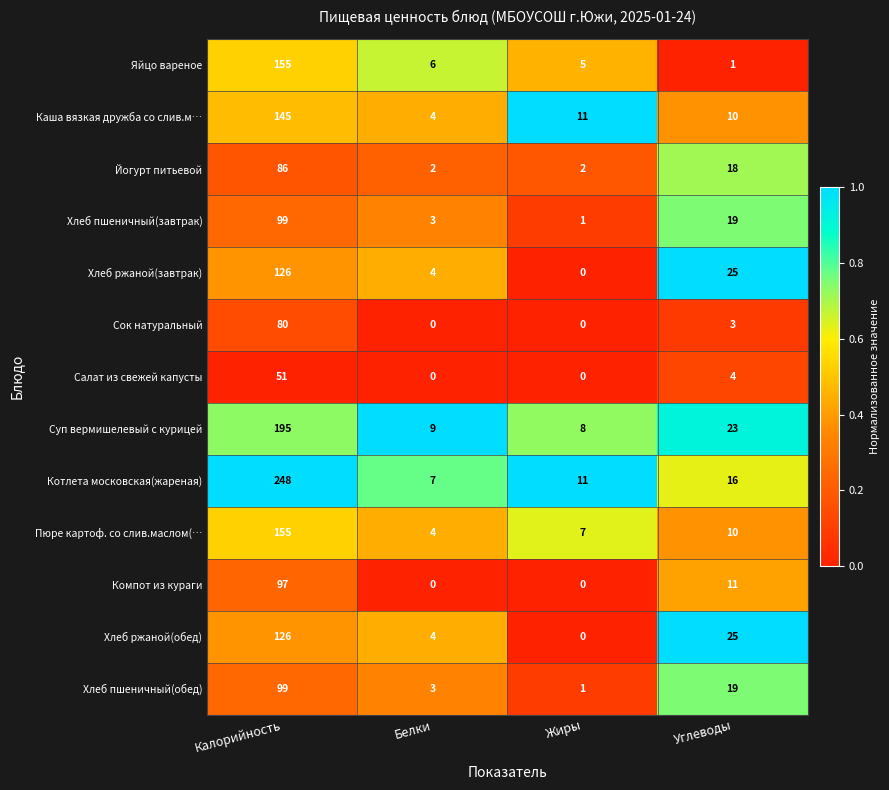

Where is Йогурт питьевой nearest to the value 44?

Углеводы